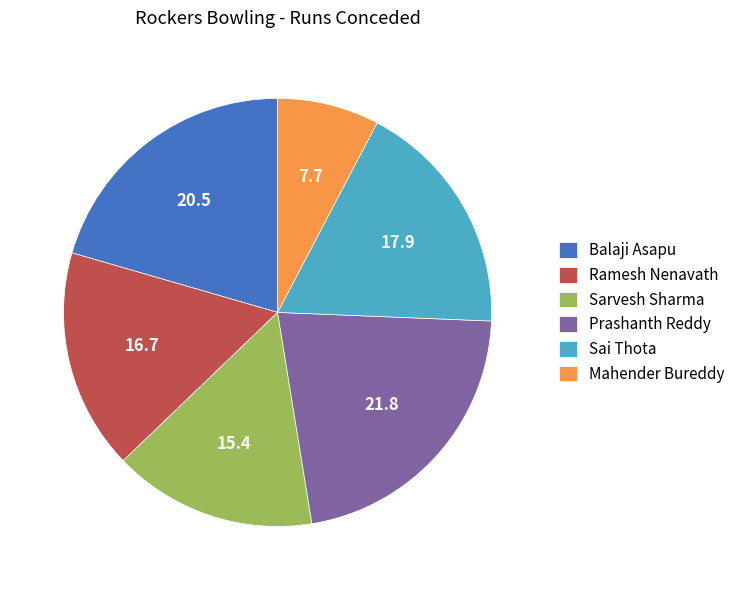

Rank the categories by value from highest to lowest.

Prashanth Reddy, Balaji Asapu, Sai Thota, Ramesh Nenavath, Sarvesh Sharma, Mahender Bureddy